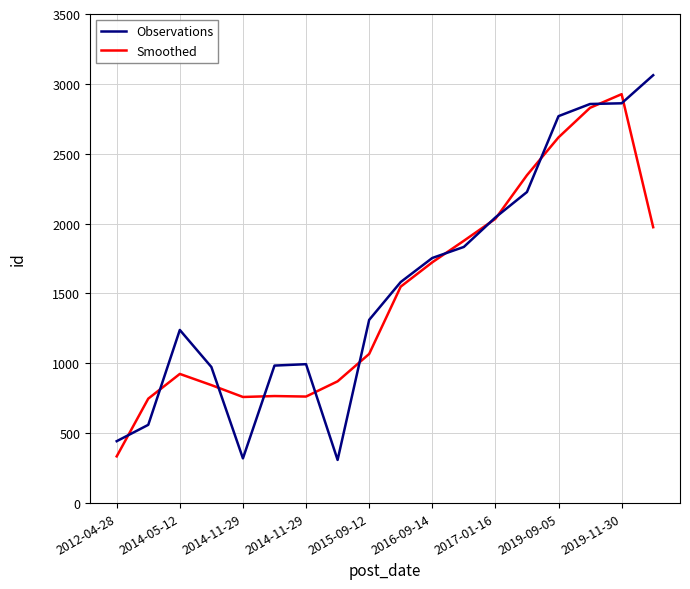

How many lines are shown in the chart?

2